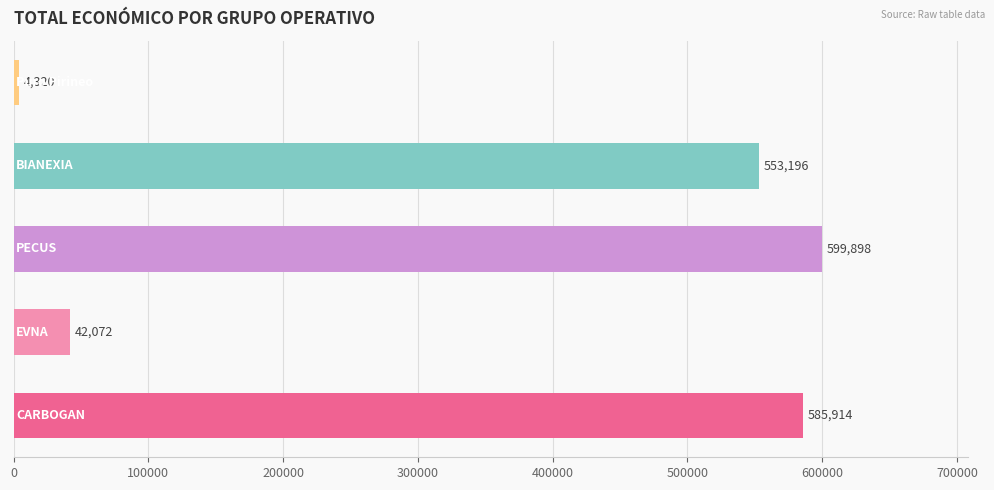

Reading bottom to top, extract all data points from this chart.

585914	42072	599898	553196	4320